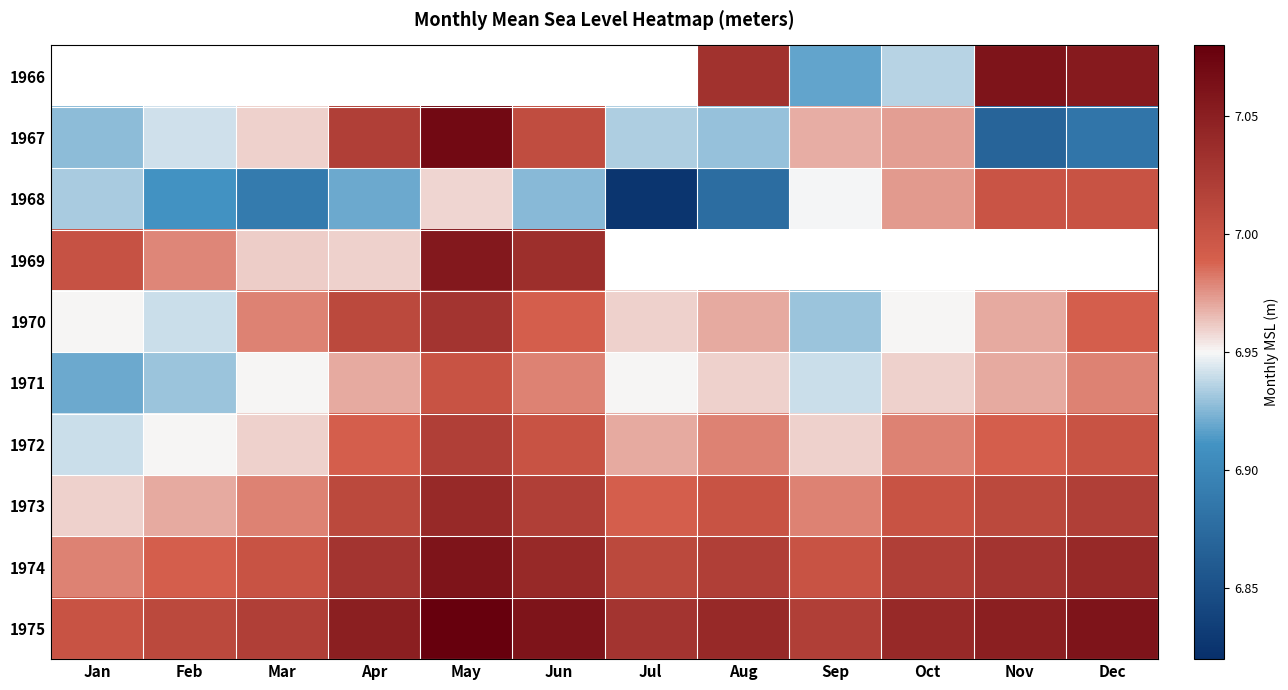

How many values in 1966 are above zero?

5